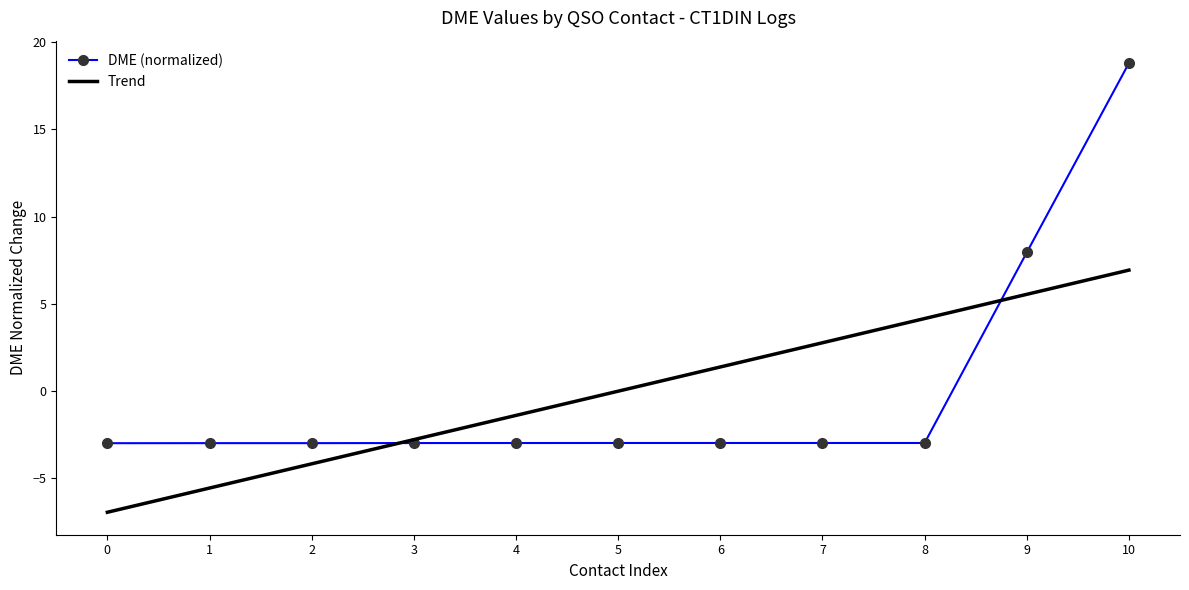

What is the spread (max minus min) of values at 8?

7.1